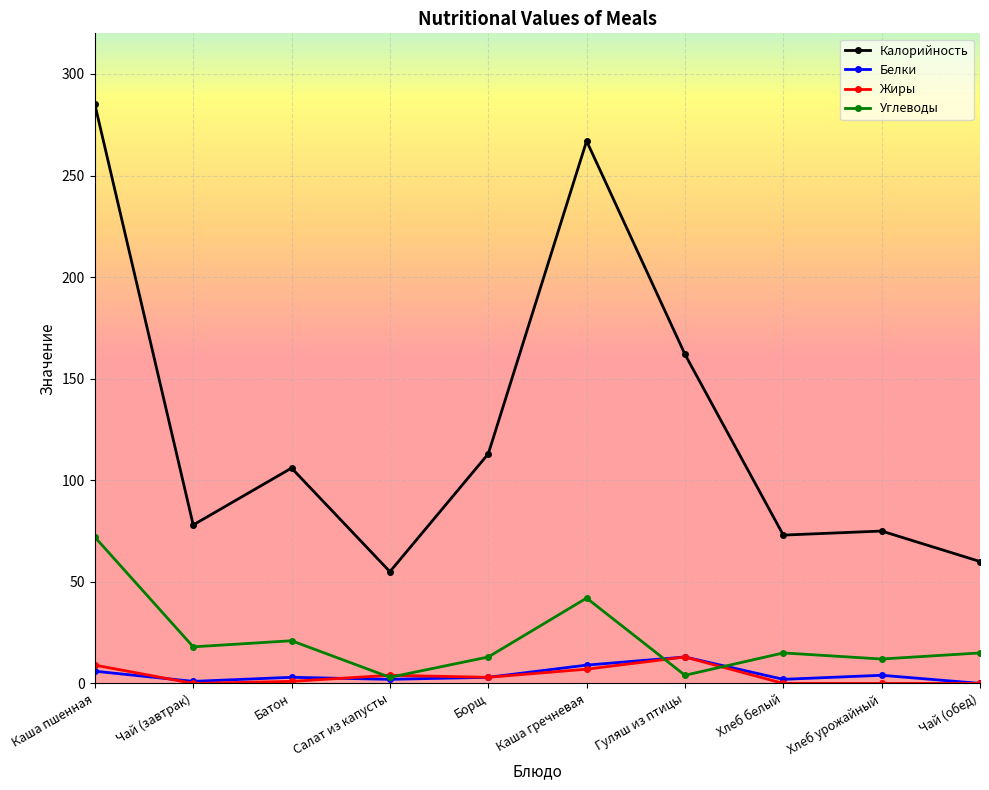

At which category does the chart reach its minimum across all series?

Чай (обед)